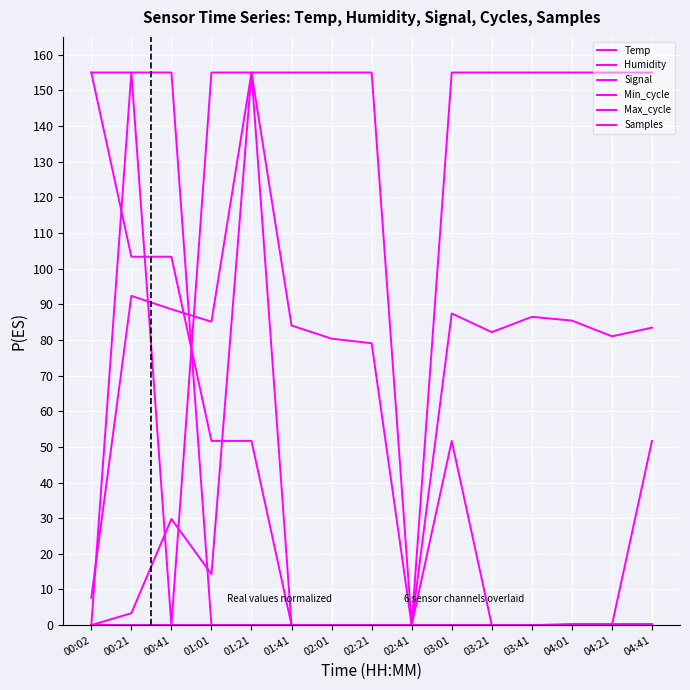

How many lines are shown in the chart?

6